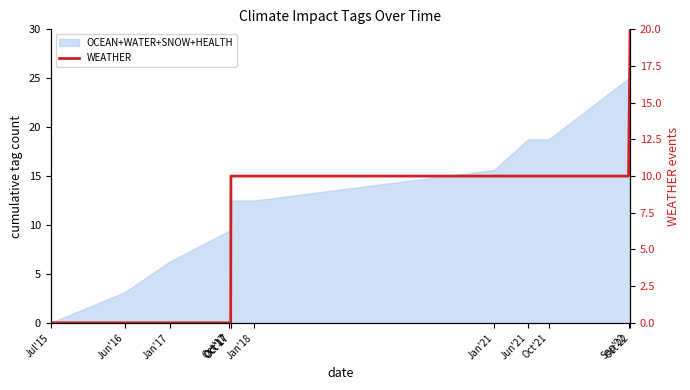

Reading right to left, extract all data points from this chart.

20	10	10	10	10	10	10	0	0	0	0	0